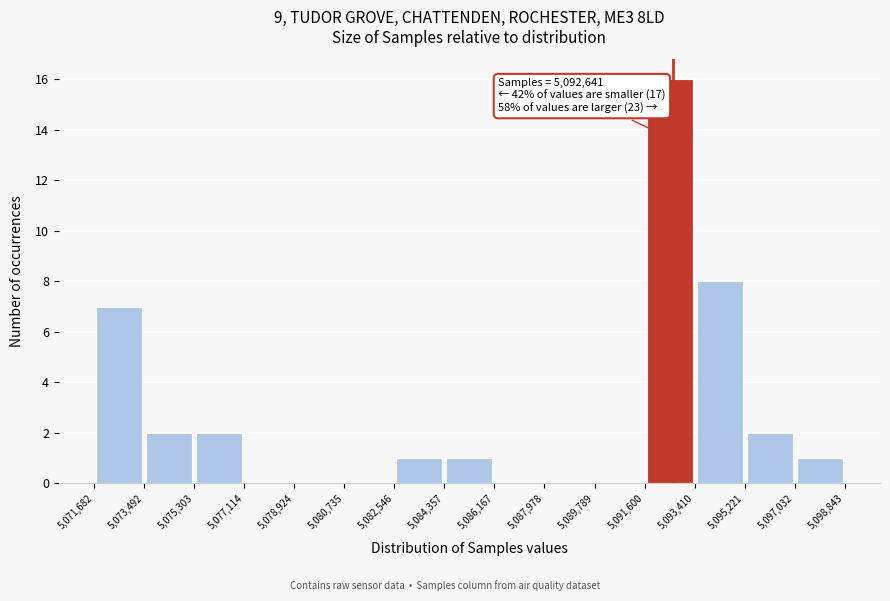

Over which range of the x-axis is the bar tallest?

5,091,600 to 5,093,410